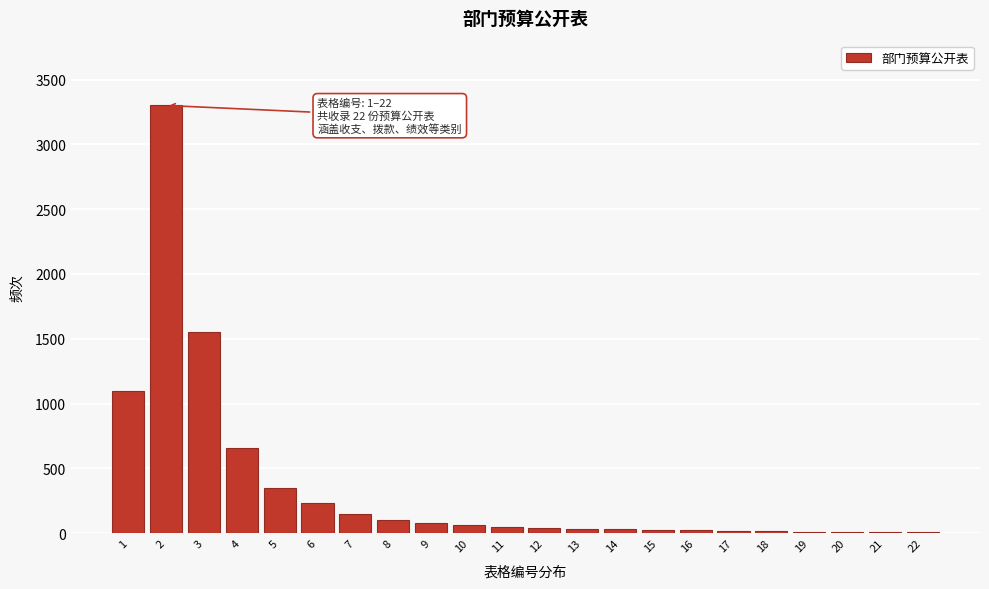

Is it true that the value at 4 is 442?

False